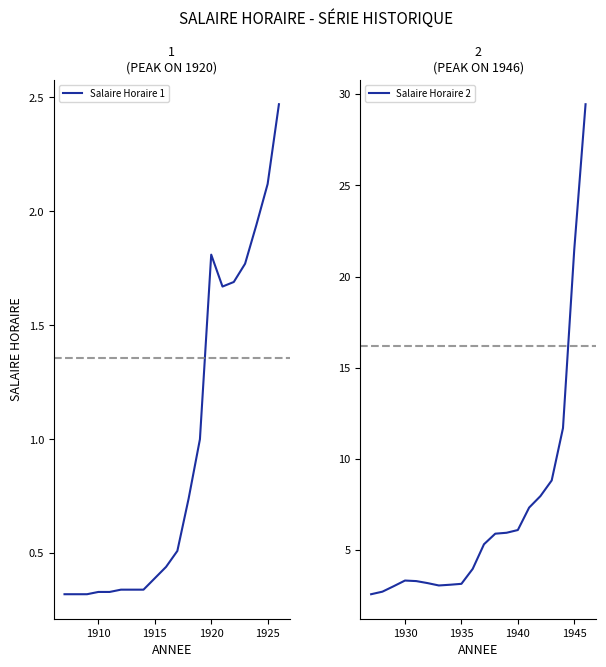

True or false: Salaire Horaire 1 and Salaire Horaire 2 cross at least once.

False